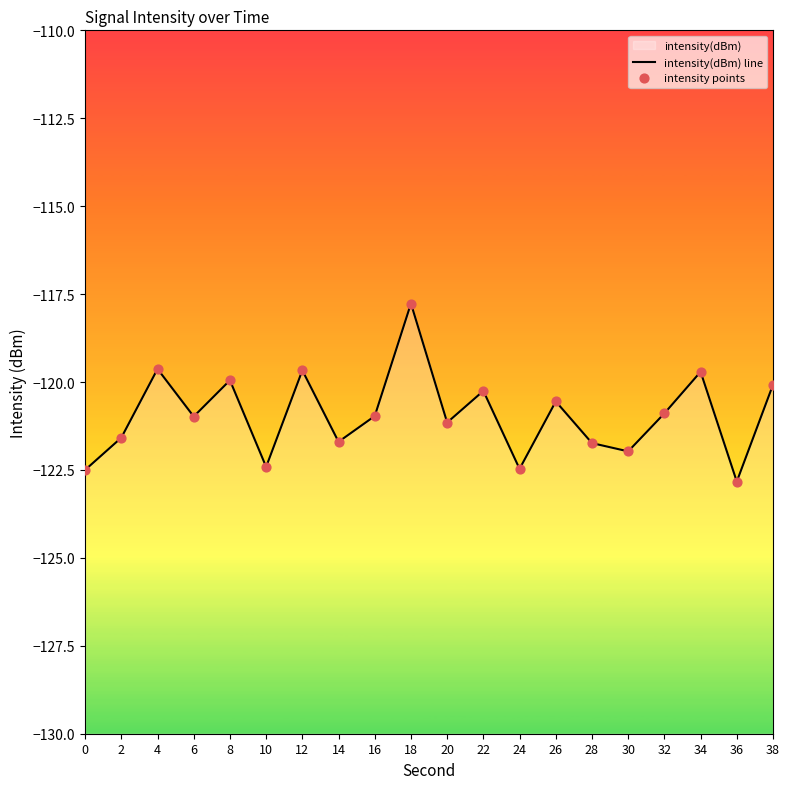

At how many categories does at least one series exceed -121?

11